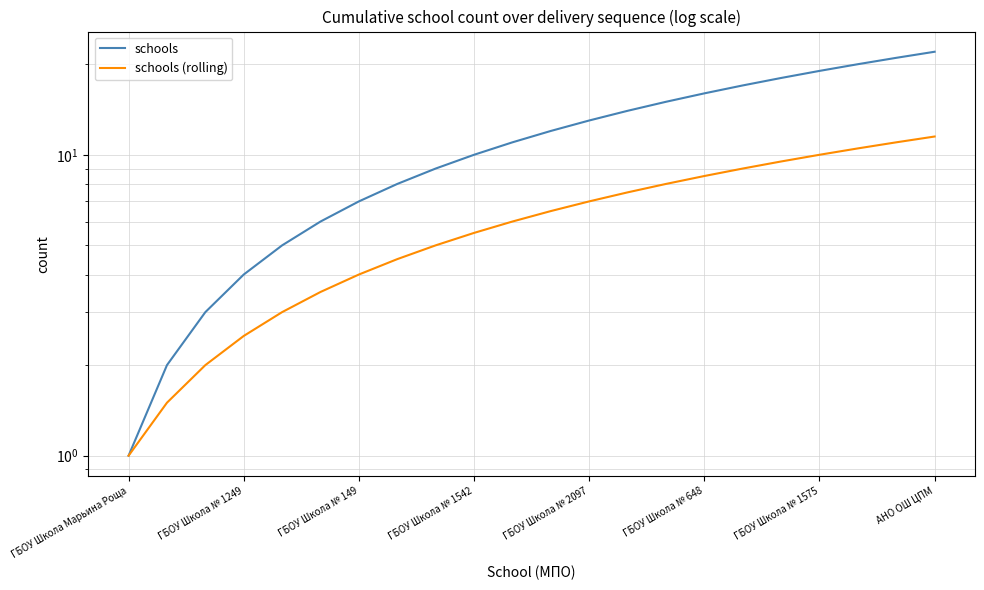

Which has a higher value, 9 or ГБОУ Школа № 648?

9